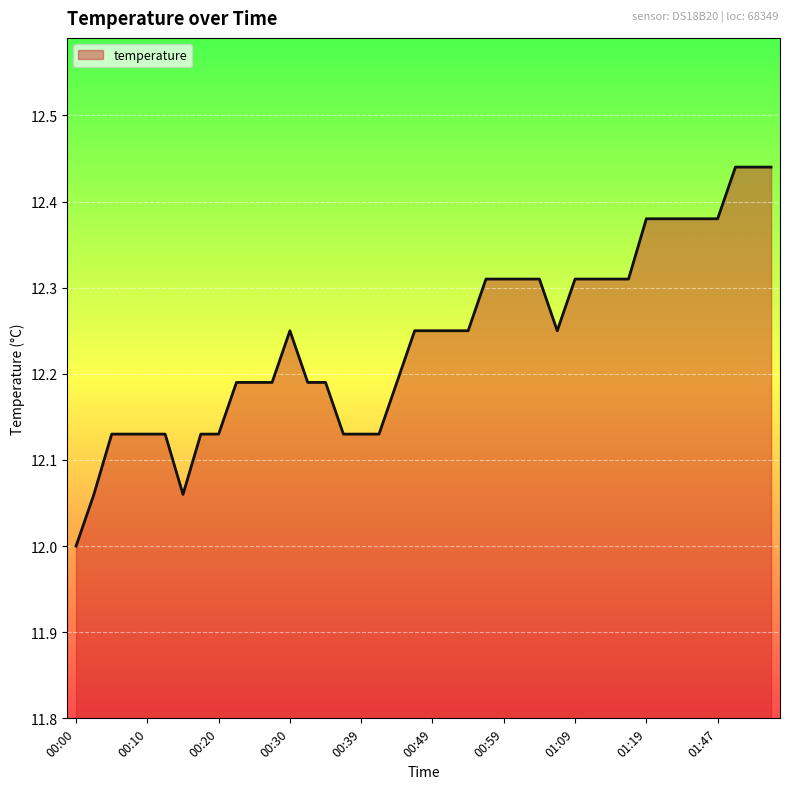

What is the difference between the maximum and minimum values?

0.4